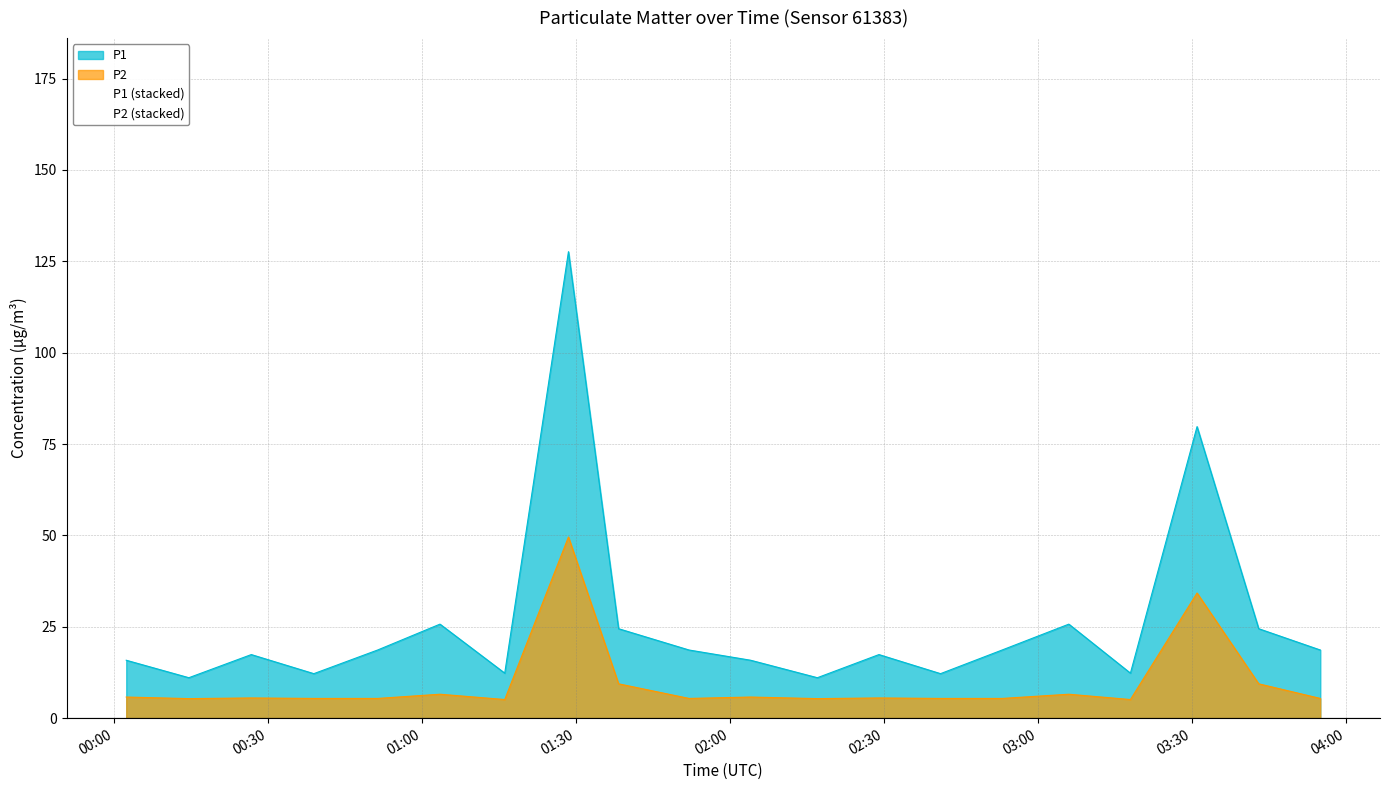

What is the lowest value of the P1 series?

11.1